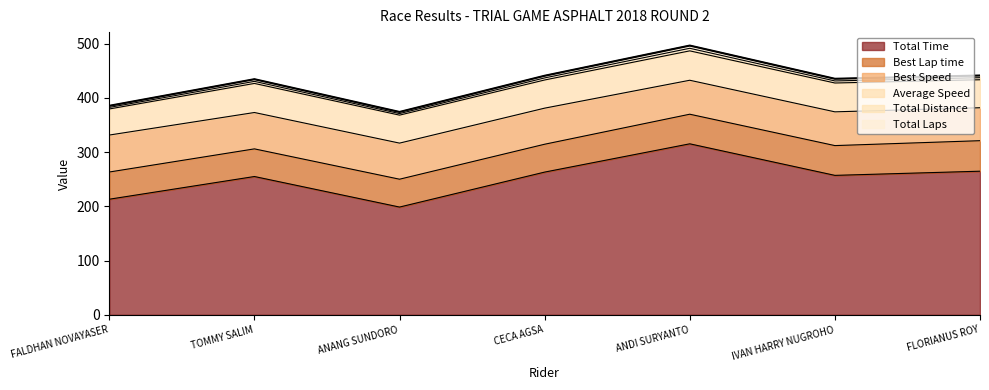

What is the minimum value for Total Time?

198.8